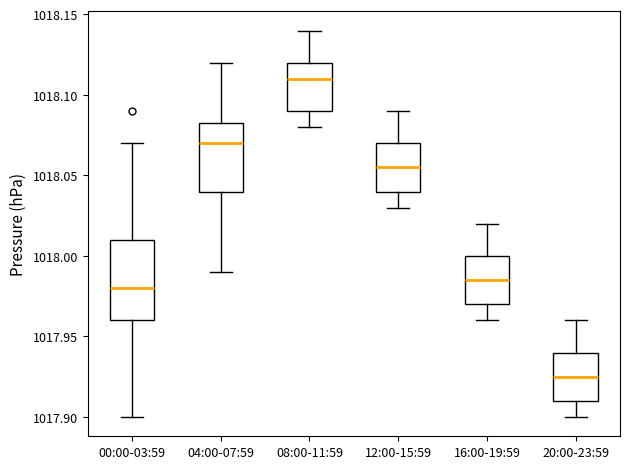

Which box is the tallest, from its lower edge to its upper edge?

00:00-03:59